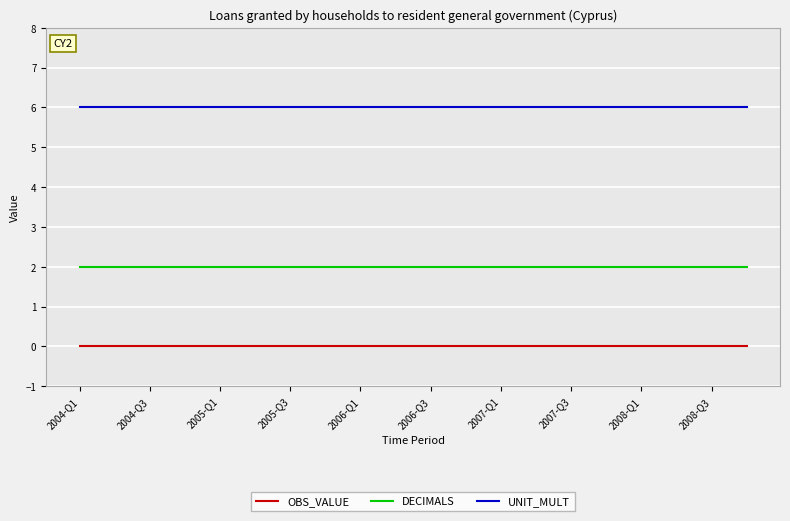

List the series in order of their overall mean, highest first.

UNIT_MULT, DECIMALS, OBS_VALUE